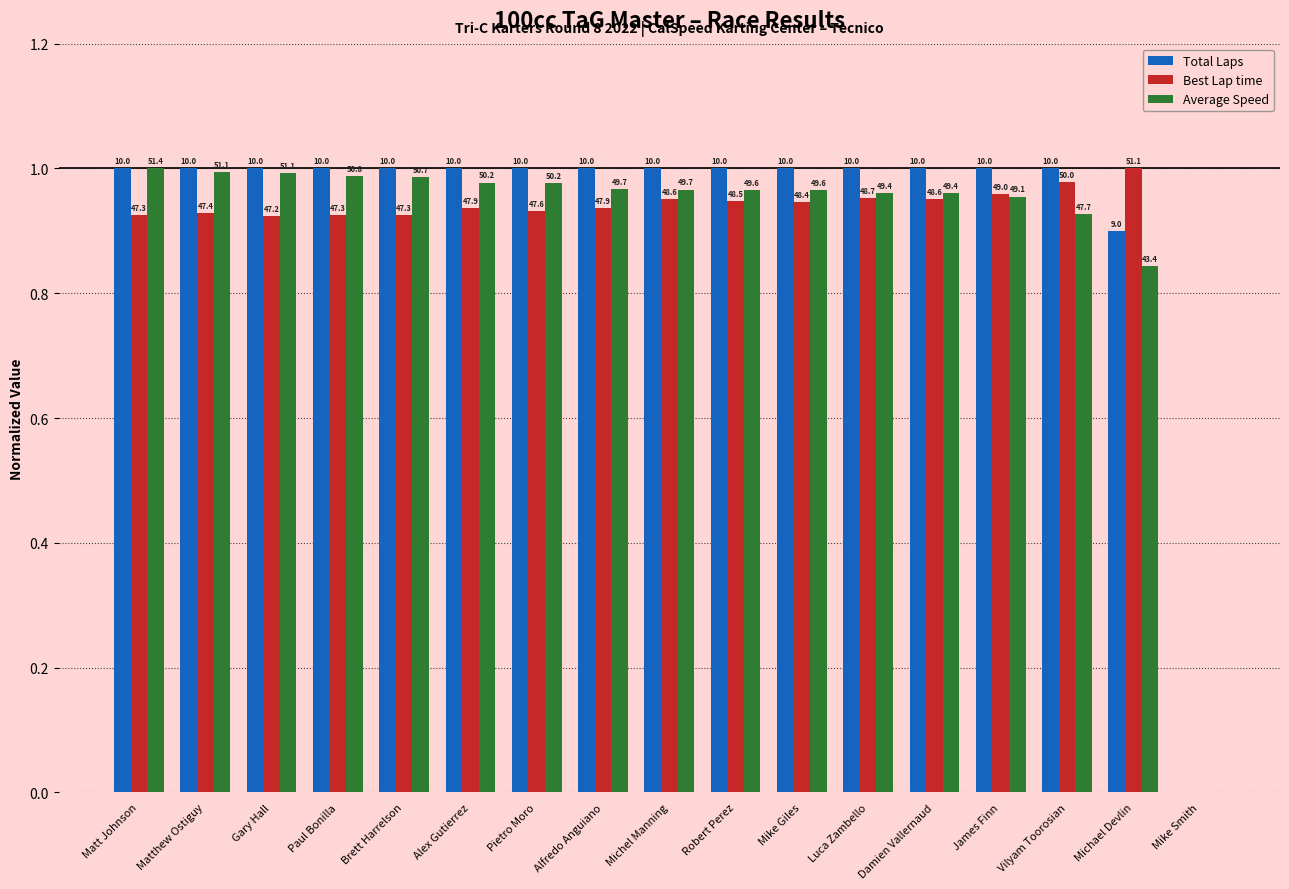

What are all the series names shown in the legend?

Total Laps, Best Lap time, Average Speed